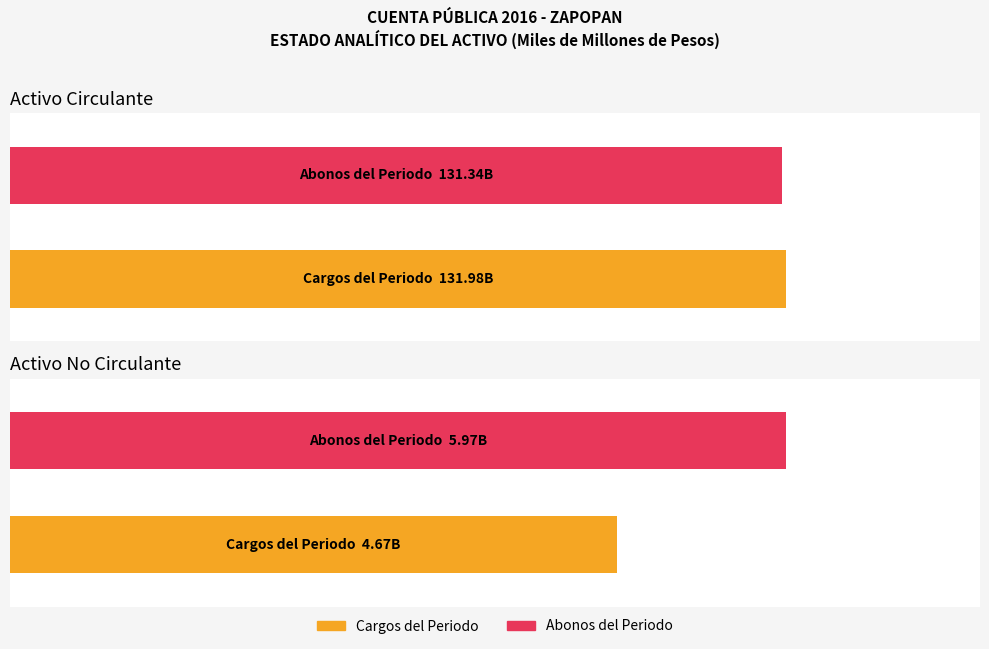

What is the difference between the maximum and minimum values in the Cargos del Periodo series?

127308390148